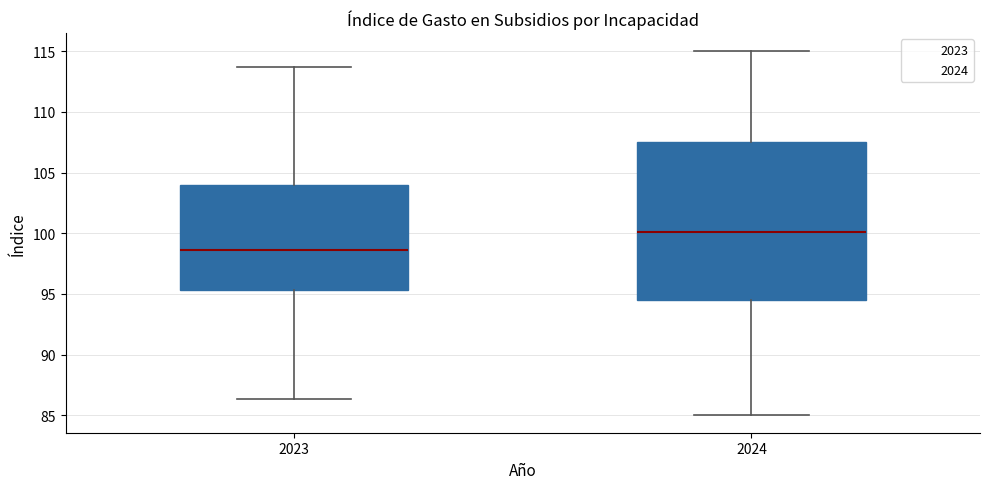

Reading left to right, transcribe this box plot: for each box, give where its median line is, the range the box spans, and where its two whiskers end, as read against the y-axis. The values are not printed on the chart, so give them approximately, as read against the axis.

2023: median 98.5, box 95.5 to 104.0, whiskers 86.5 to 113.5
2024: median 100.0, box 94.5 to 107.5, whiskers 85.0 to 115.0